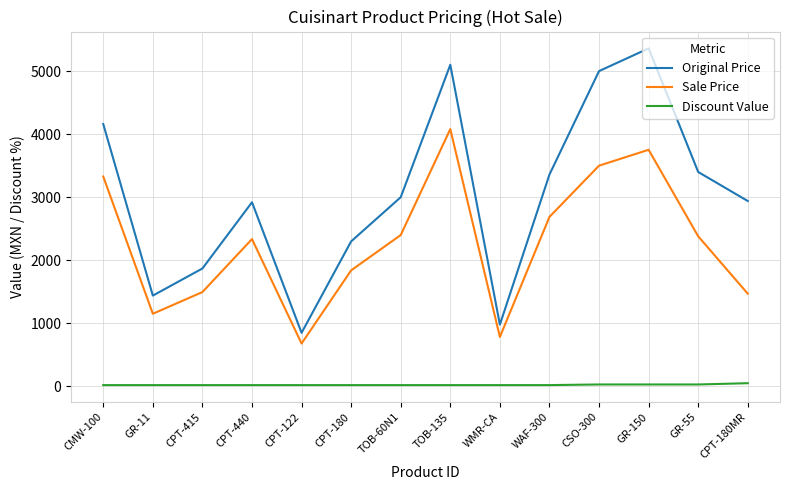

True or false: Discount Value has a value of 20.0 at WAF-300.

True